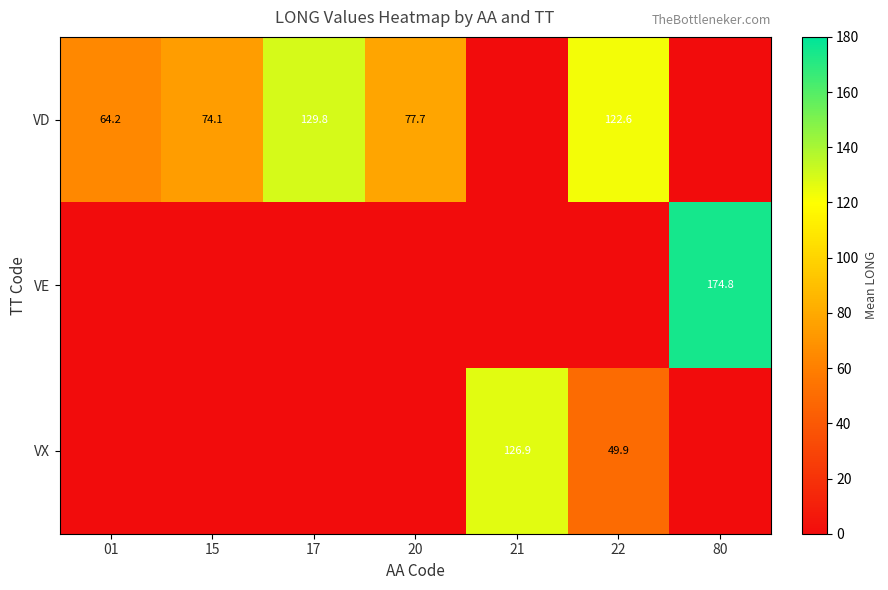

What is the difference between the VD values at 22 and 01?

58.4